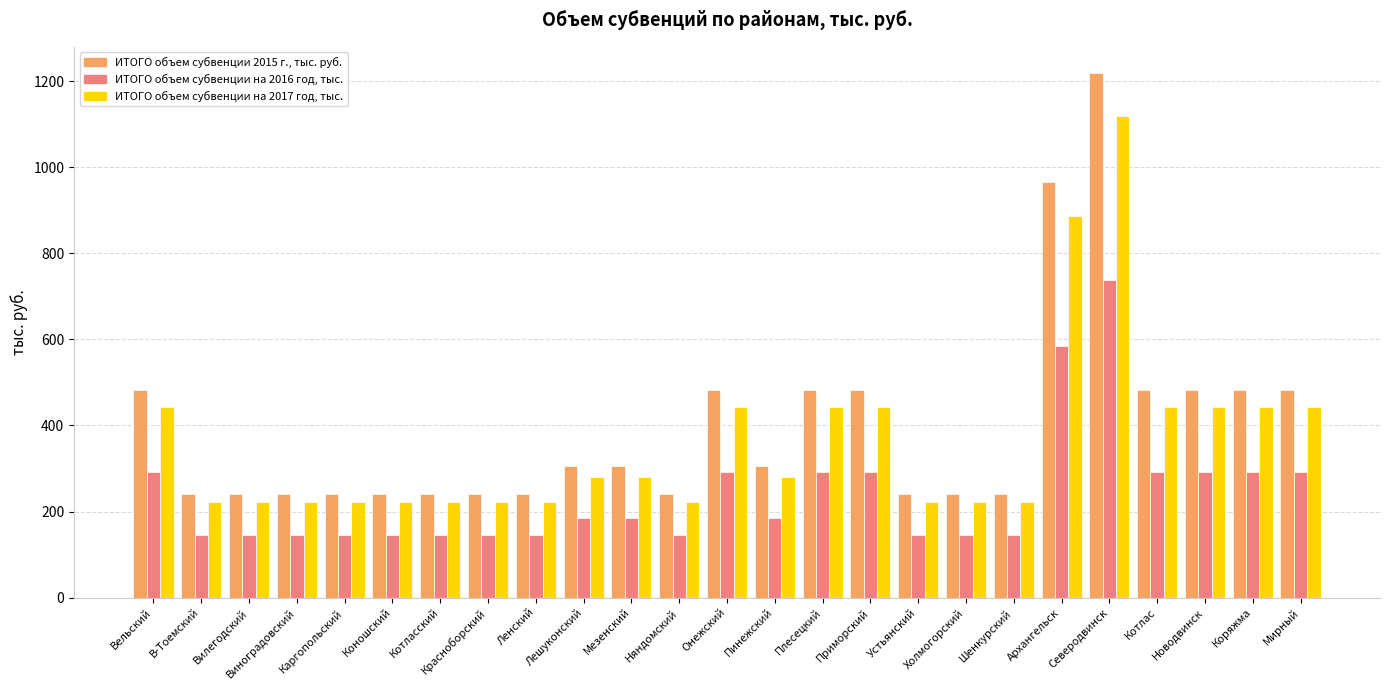

Reading left to right, what are all the values shown in this chart?

ИТОГО объем субвенции 2015 г., тыс. руб.: 482.2	241.1	241.1	241.1	241.1	241.1	241.1	241.1	241.1	304.7	304.7	241.1	482.2	304.7	482.2	482.2	241.1	241.1	241.1	964.4	1218.6	482.2	482.2	482.2	482.2
ИТОГО объем субвенции на 2016 год, тыс.: 292.2	146.2	146.2	146.2	146.2	146.2	146.2	146.2	146.2	184.7	184.7	146.2	292.2	184.7	292.2	292.2	146.2	146.2	146.2	584.2	738.1	292.2	292.2	292.2	292.2
ИТОГО объем субвенции на 2017 год, тыс.: 443.3	221.6	221.6	221.6	221.6	221.6	221.6	221.6	221.6	280.1	280.1	221.6	443.3	280.1	443.3	443.3	221.6	221.6	221.6	886.4	1119.9	443.3	443.3	443.3	443.3